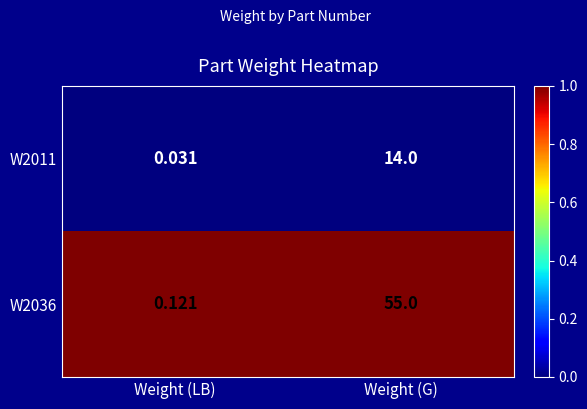

Which category has the highest value in the W2036 series?

Weight (G)